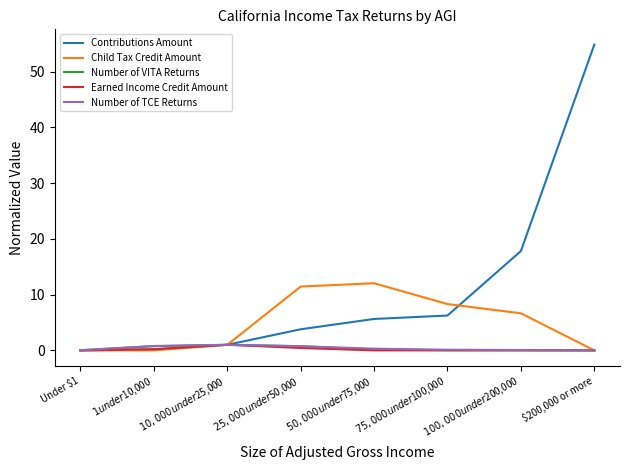

What position from the right is Under $1?

8